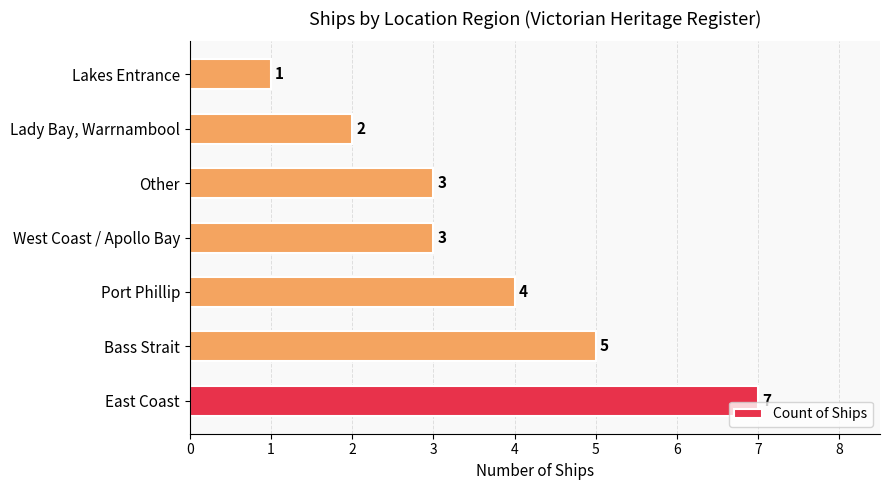

Reading bottom to top, list all the values displayed in this chart.

East Coast=7	Bass Strait=5	Port Phillip=4	West Coast / Apollo Bay=3	Other=3	Lady Bay, Warrnambool=2	Lakes Entrance=1